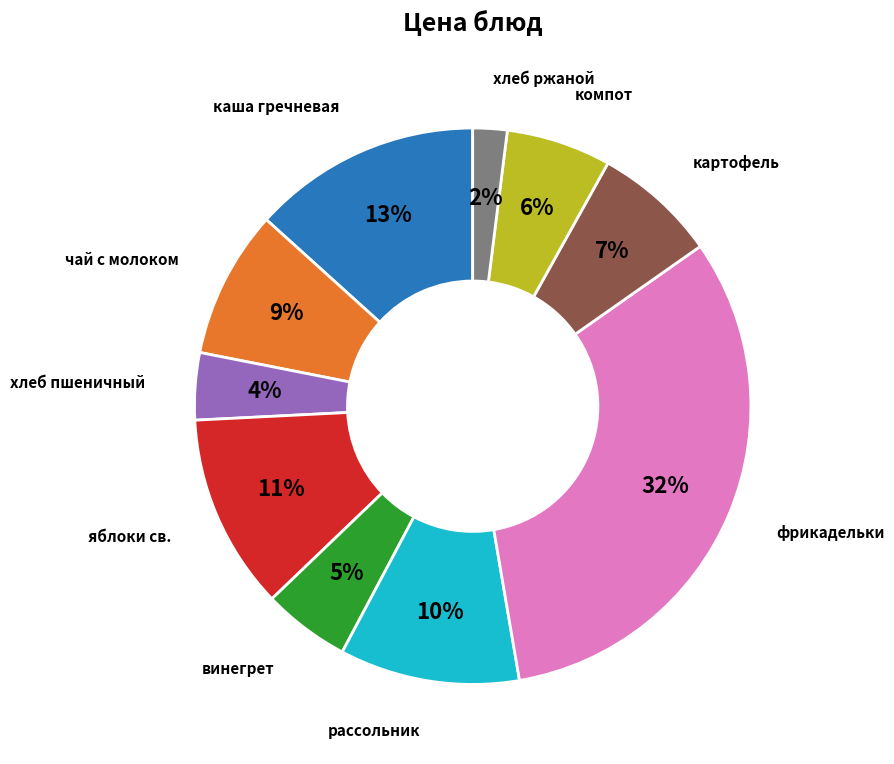

Count the number of slices in the pie.

10